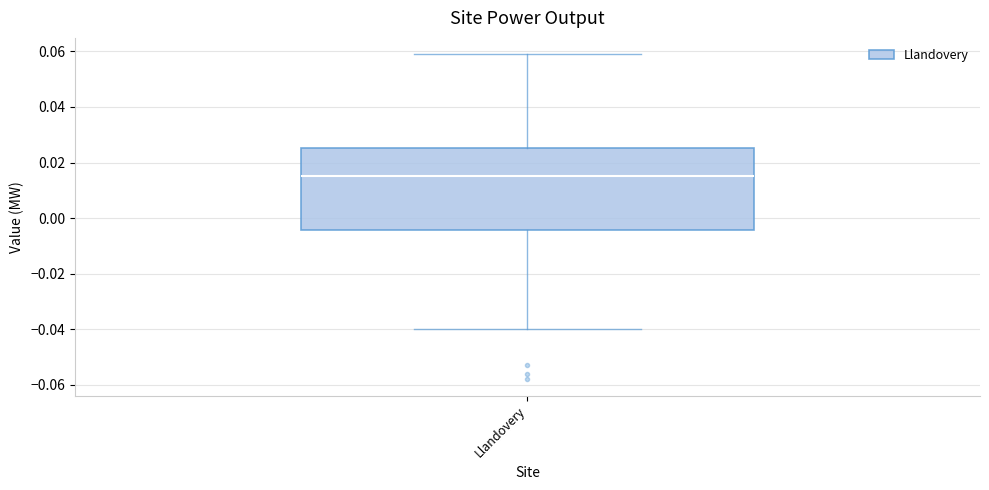

Read this box plot against the y-axis: the position of the median line, the range covered by the box, and the ends of both whiskers. The values are not printed on the chart, so give them approximately, as read against the axis.

median 0.016, box -0.004 to 0.026, whiskers -0.040 to 0.060